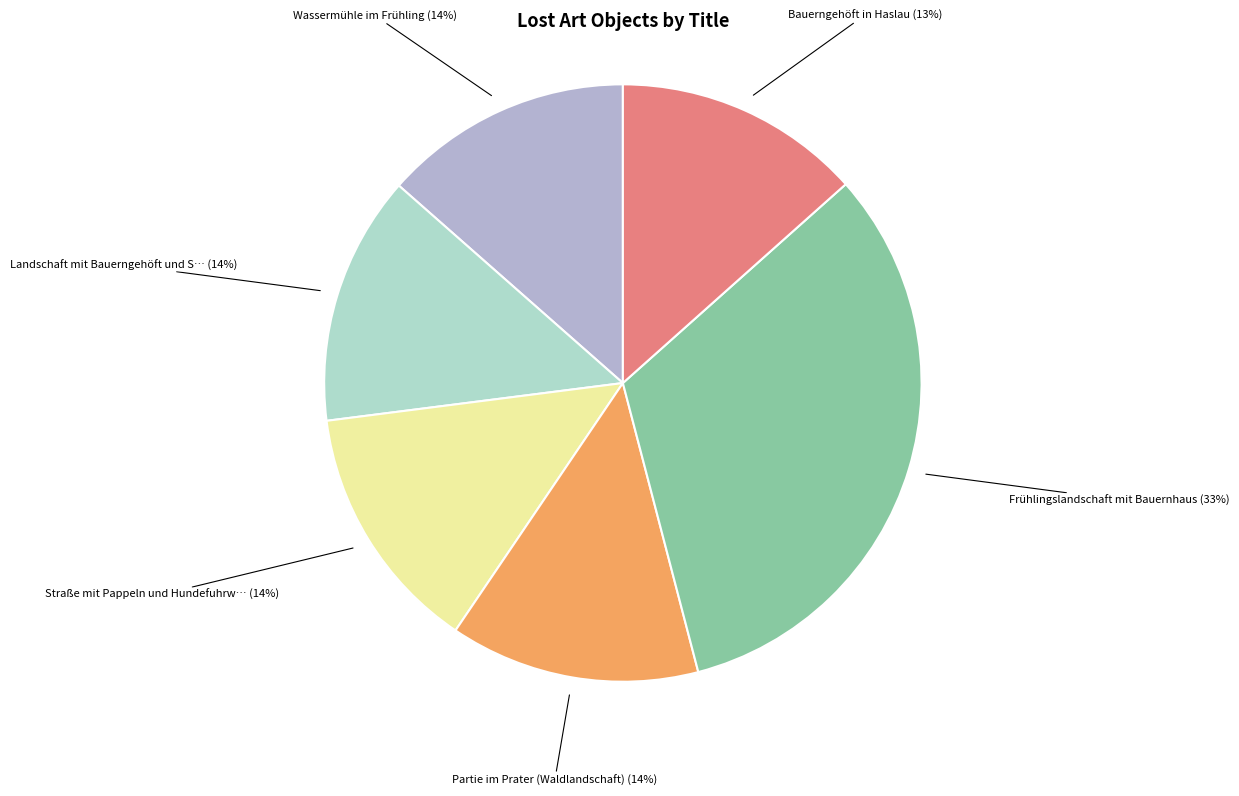

How many segments does this pie chart have?

6